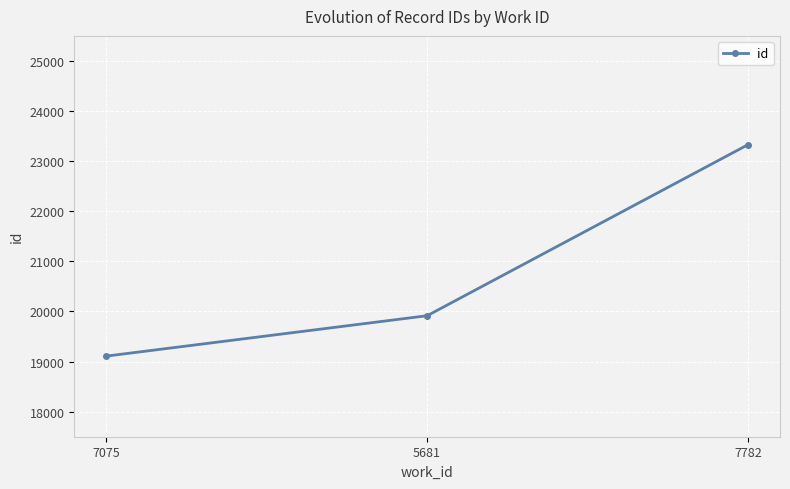

Reading left to right, transcribe all the data shown in this chart.

7075=19109	5681=19915	7782=23328